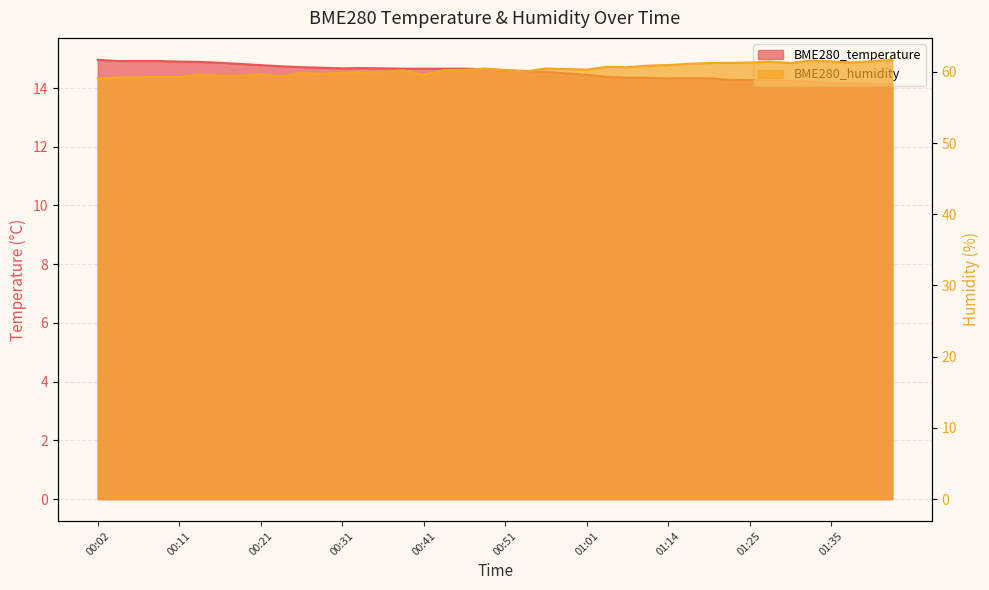

How many data points does each series have?

40